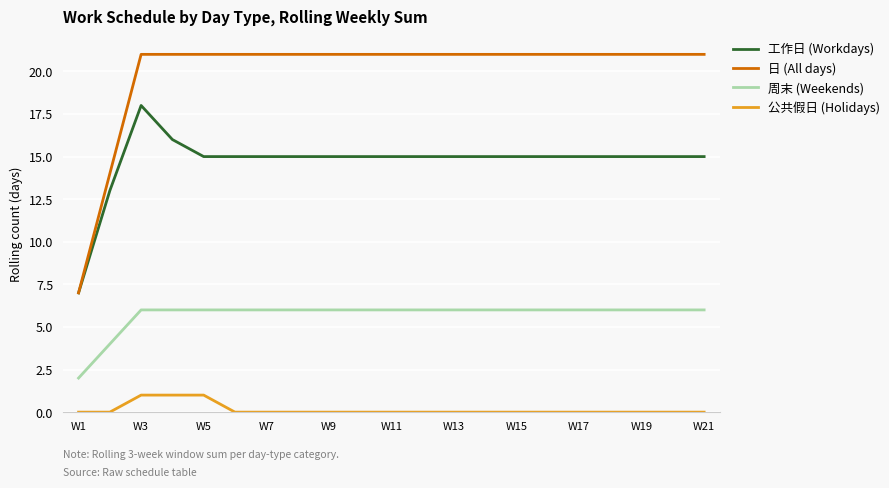

True or false: 工作日 (Workdays) has more than 0 interior local peaks.

True